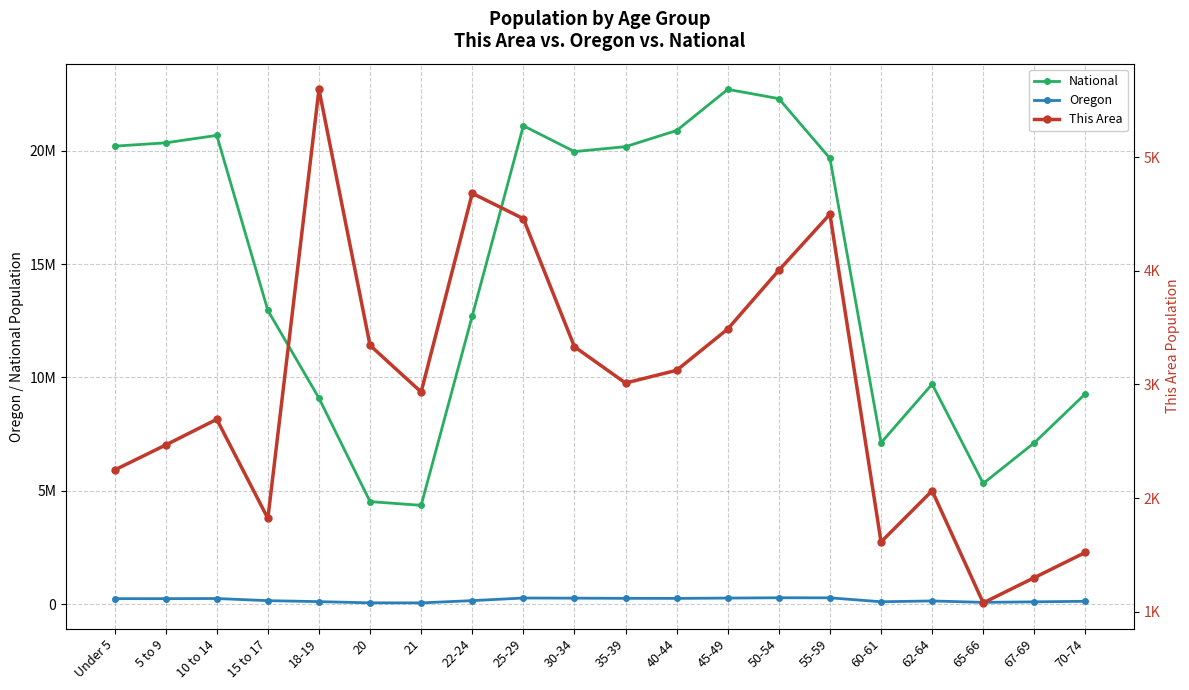

The value of National at 60-61 is 7113727. True or false?

True